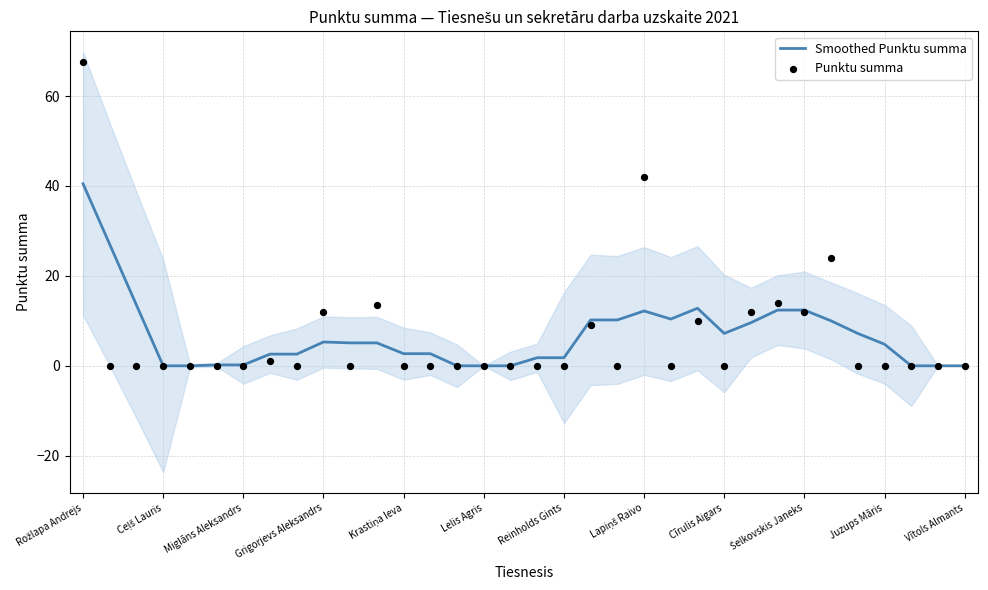

At which category is the sum across all series the highest?

Rožlapa Andrejs